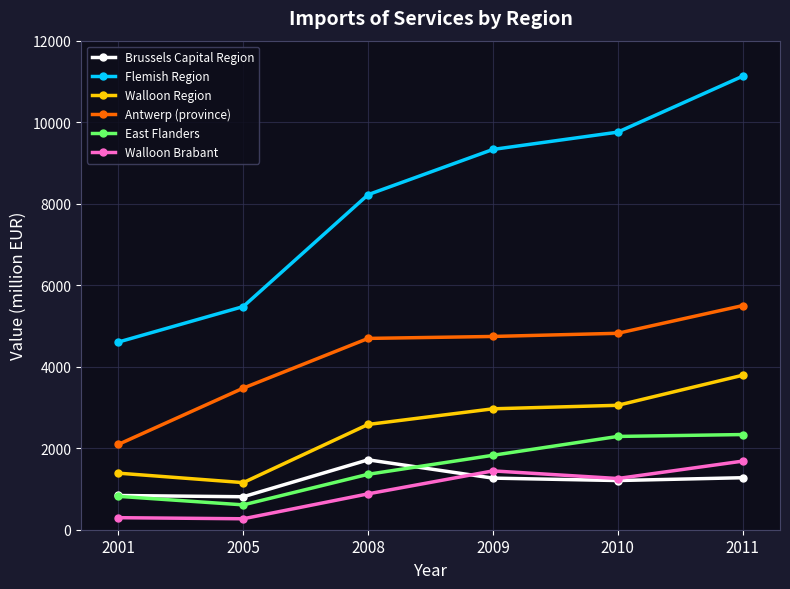

What is the value of the Walloon Region point at the 5th from the left?

3052.9